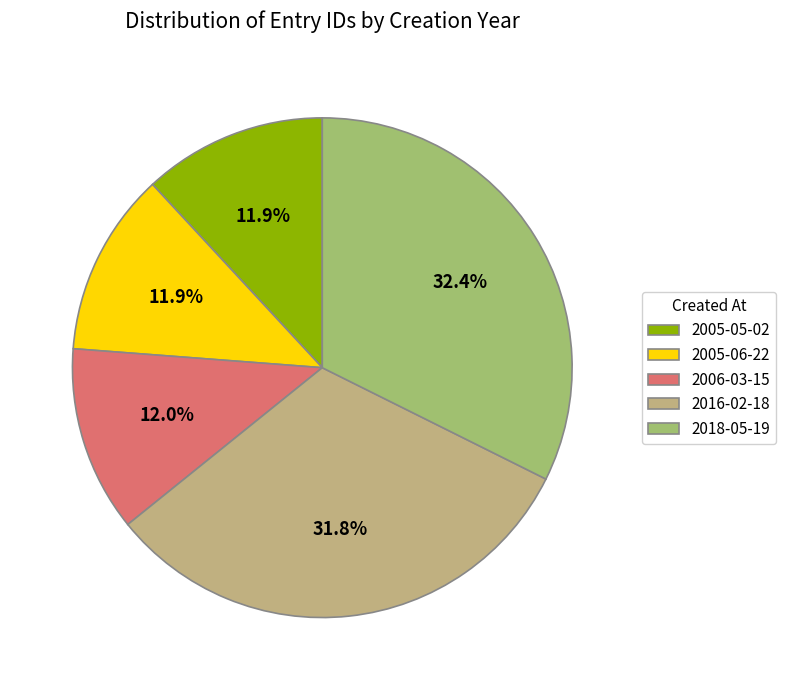

How many slices are in this pie chart?

5